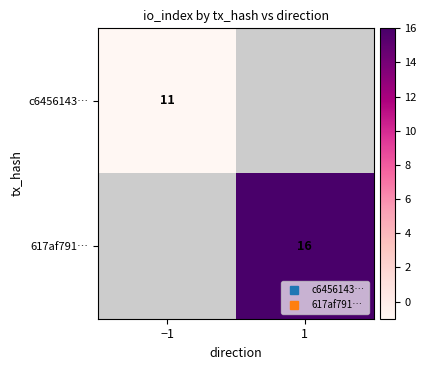

Which series has the widest spread of values?

617af791…